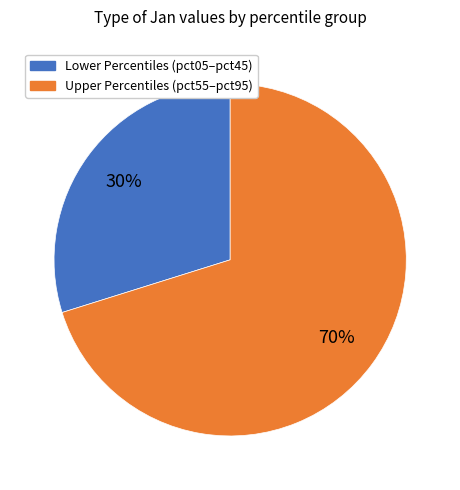

To the nearest percent, what is the average slice percentage?

50%